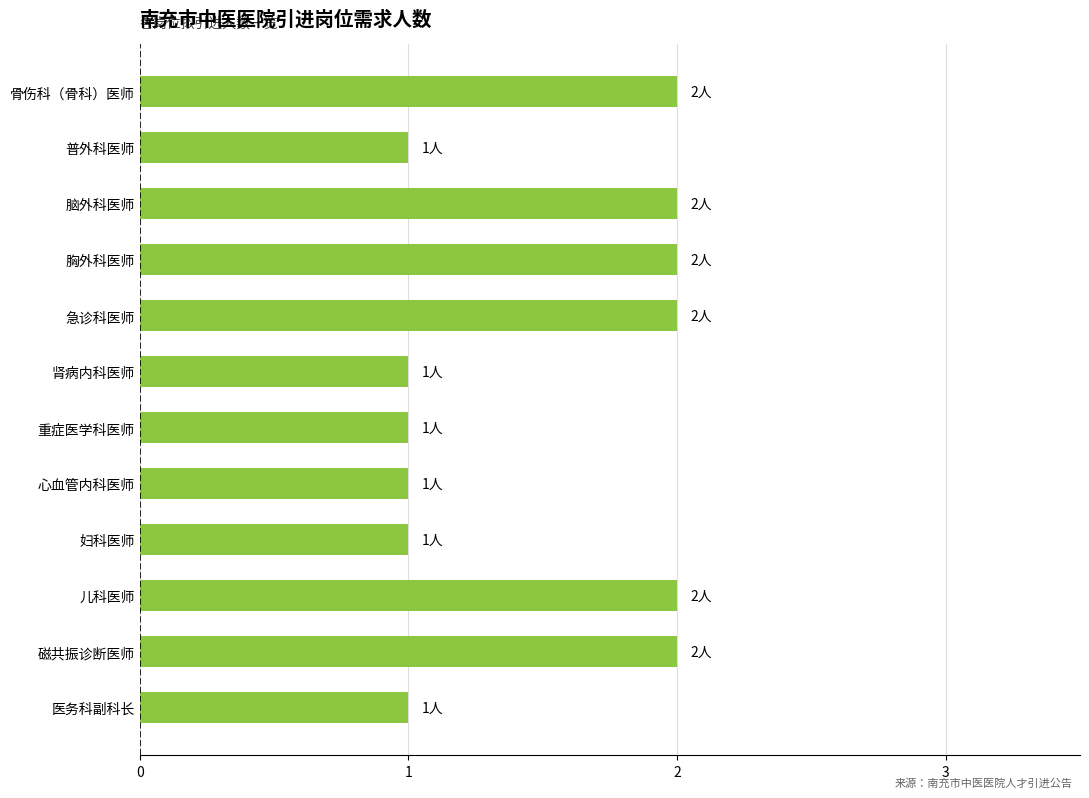

How many data points are less than 2?

6